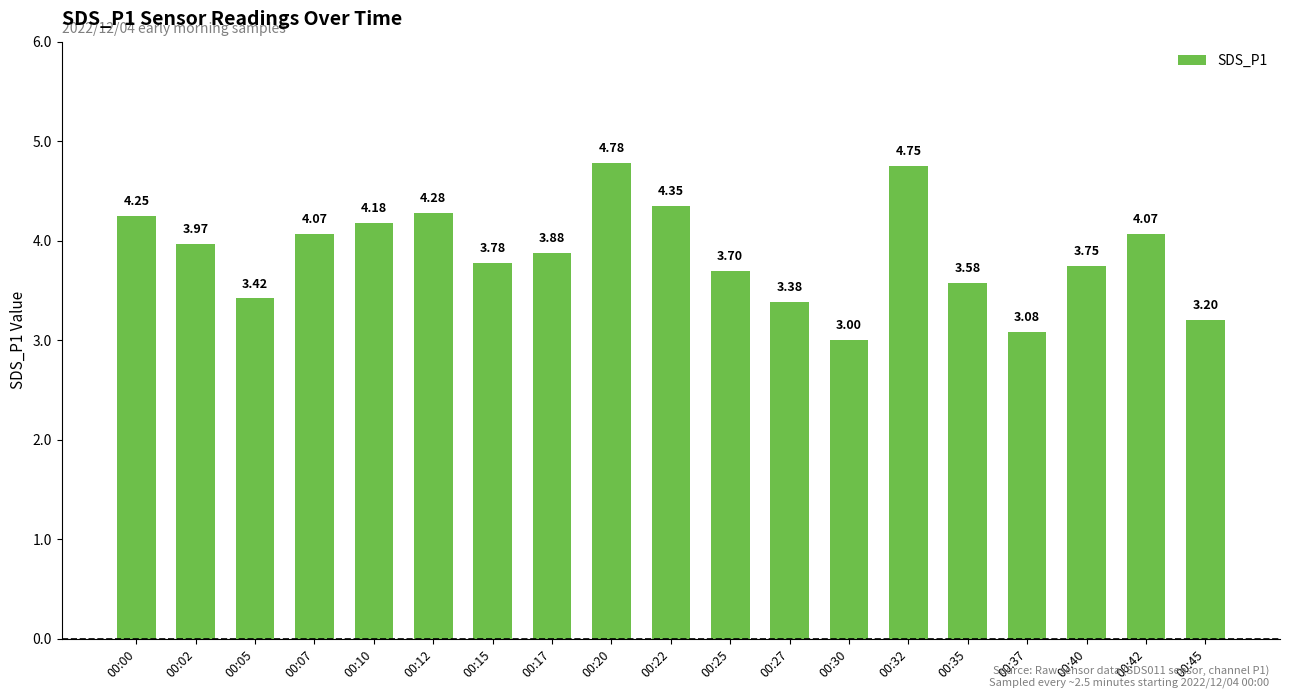

What is the smallest value displayed?

3.0